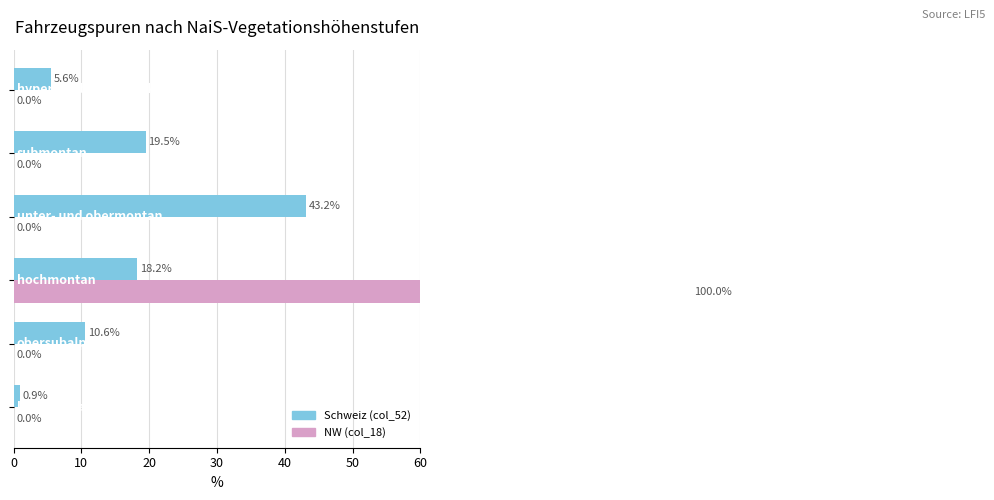

What is the greatest value displayed?

100.0